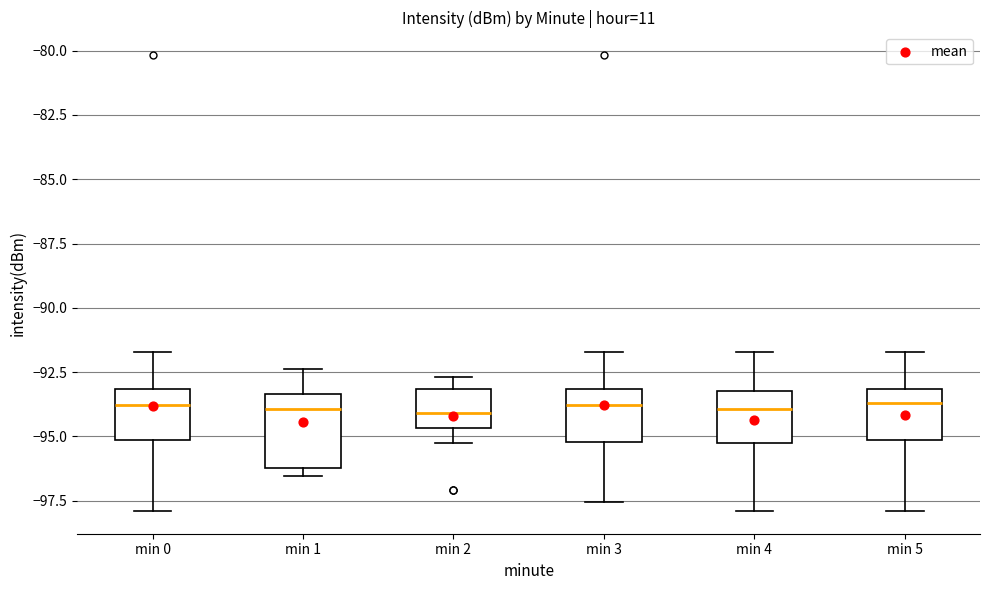

Reading left to right, read every box against the y-axis: the position of its median line, the range the box covers, and the ends of its whiskers. The values are not printed on the chart, so give them approximately, as read against the axis.

min 0: median -94.0, box -95.0 to -93.0, whiskers -98.0 to -91.5
min 1: median -94.0, box -96.0 to -93.5, whiskers -96.5 to -92.5
min 2: median -94.0, box -94.5 to -93.0, whiskers -95.0 to -92.5
min 3: median -94.0, box -95.0 to -93.0, whiskers -97.5 to -91.5
min 4: median -94.0, box -95.5 to -93.0, whiskers -98.0 to -91.5
min 5: median -93.5, box -95.0 to -93.0, whiskers -98.0 to -91.5